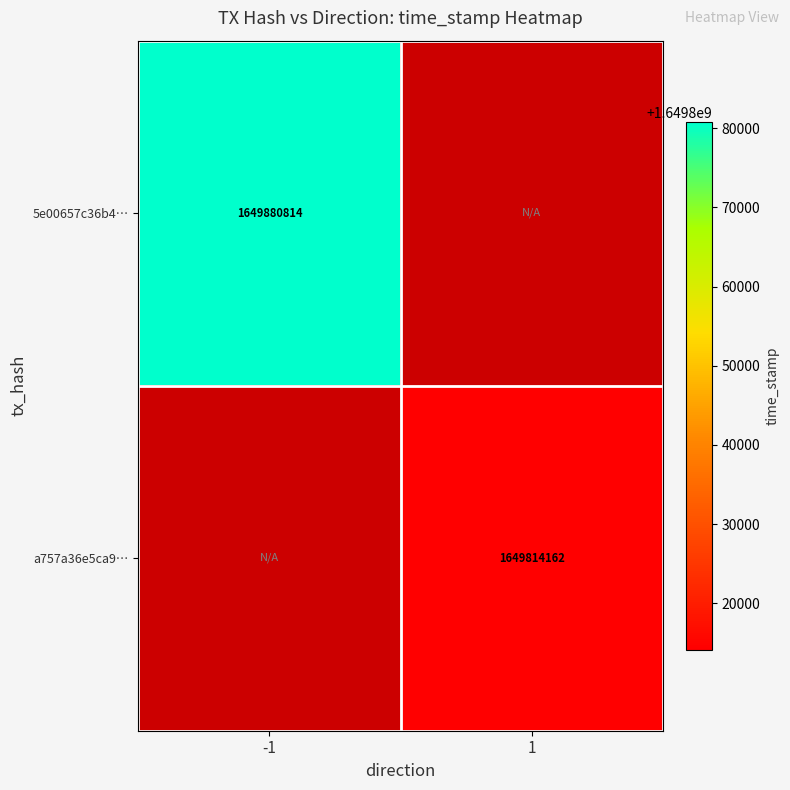

Is the value of a757a36e5ca9… at 1 greater than the value of 5e00657c36b4… at -1?

No